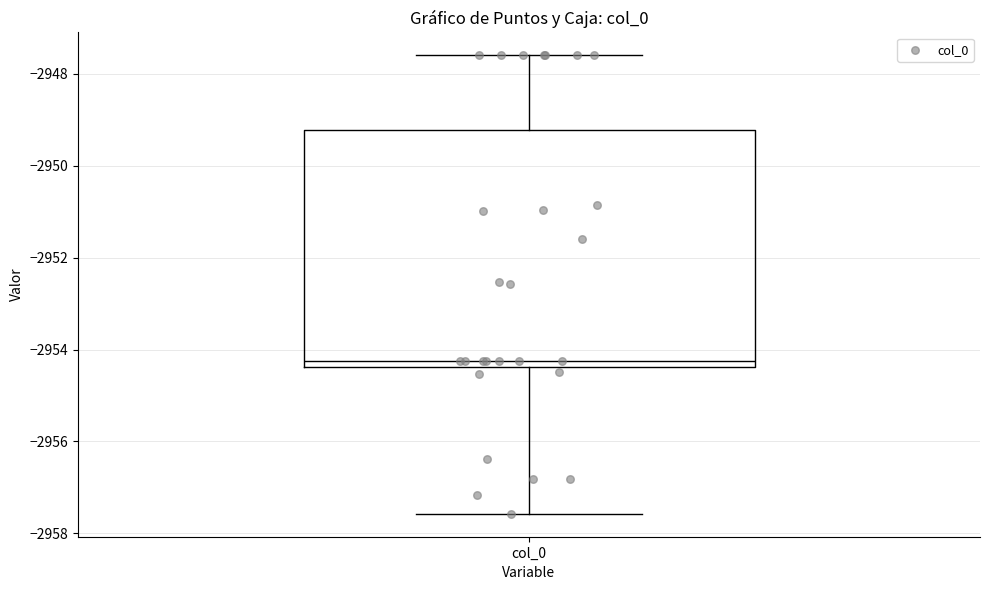

Where does the median line of the box for col_0 sit on the y-axis? The values are not printed on the chart, so give them approximately, as read against the axis.

-2954.2